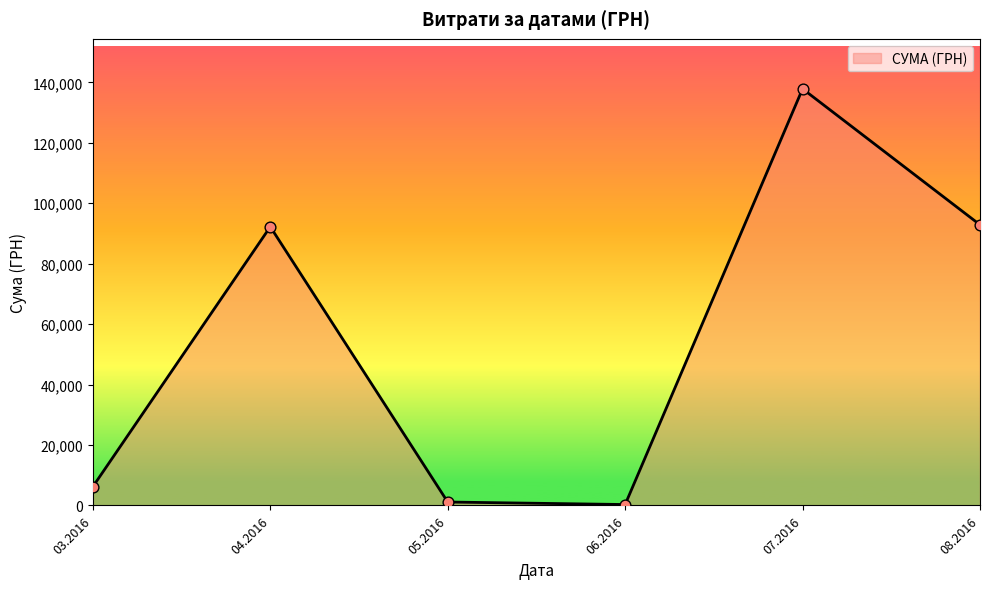

Which has a higher value, 08.2016 or 03.2016?

08.2016